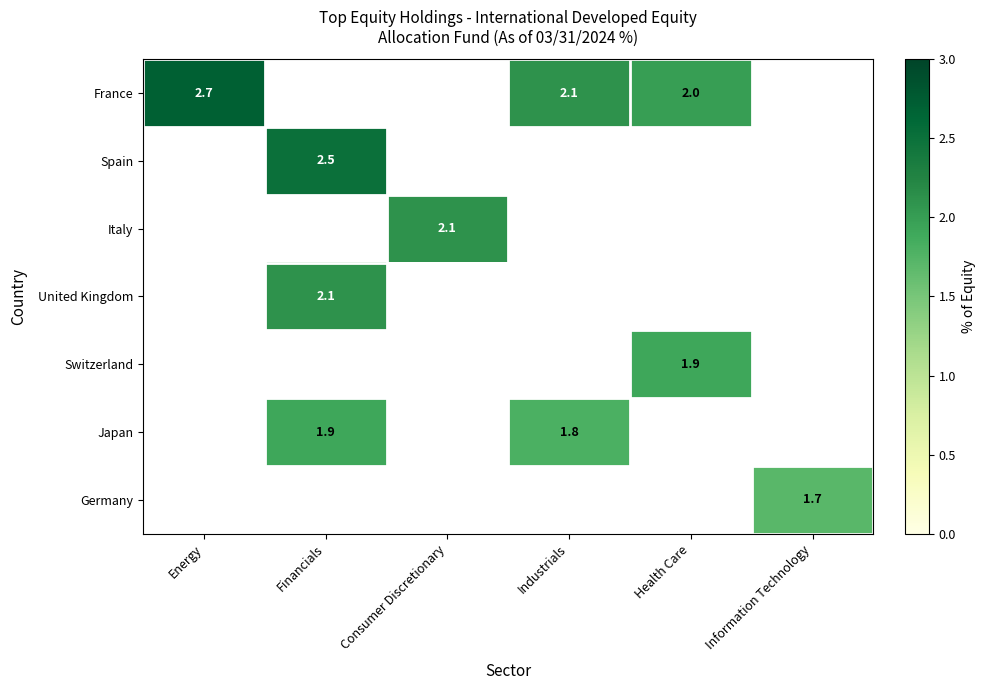

Is it true that United Kingdom equals 2.1 at Financials?

True